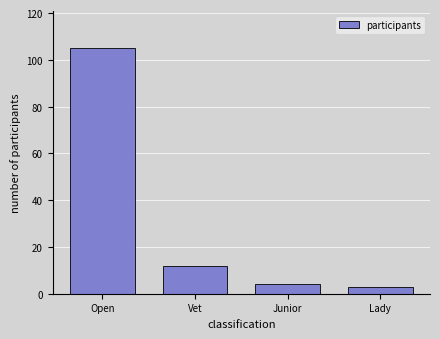

Reading right to left, extract all data points from this chart.

Lady=3	Junior=4	Vet=12	Open=105